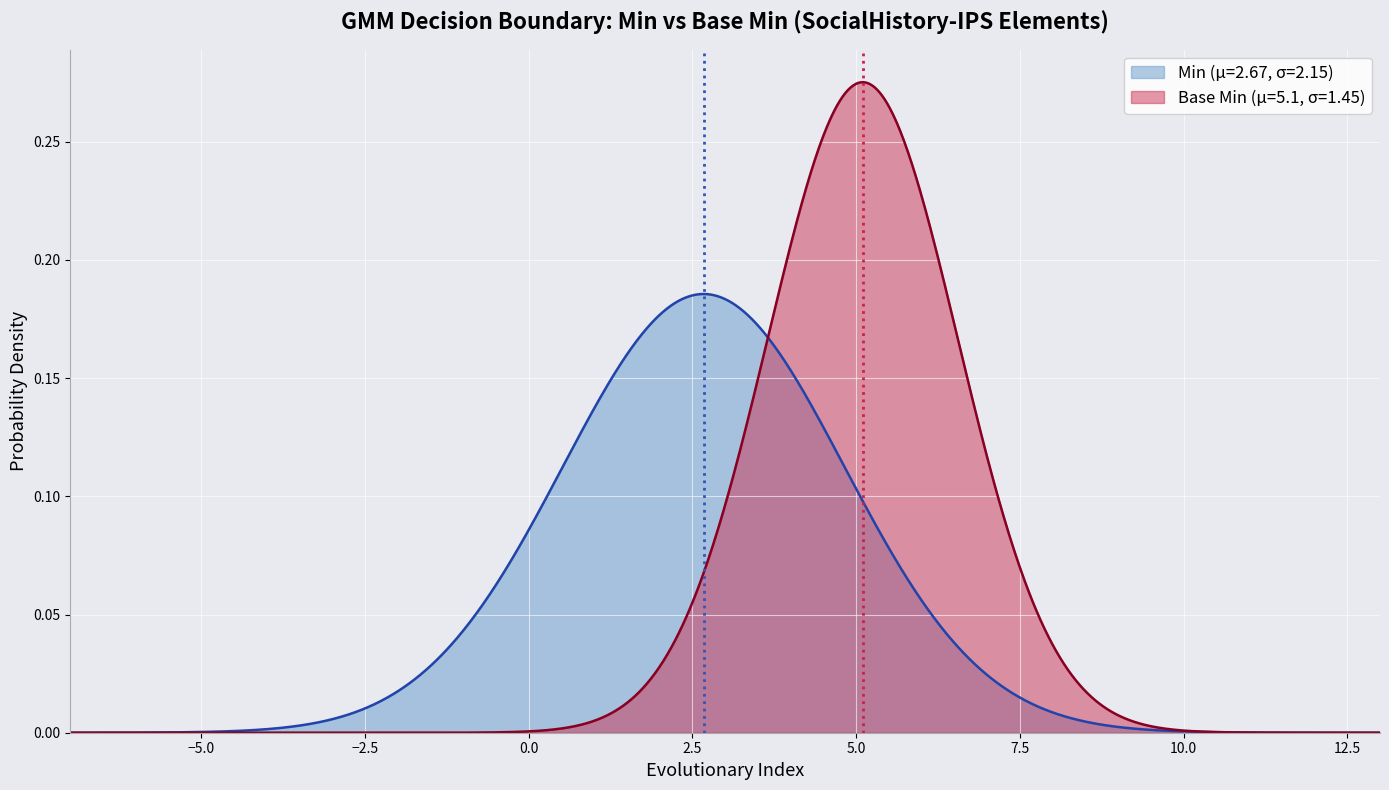

Which series has the widest spread of values?

Base Min (μ=5.1, σ=1.45)